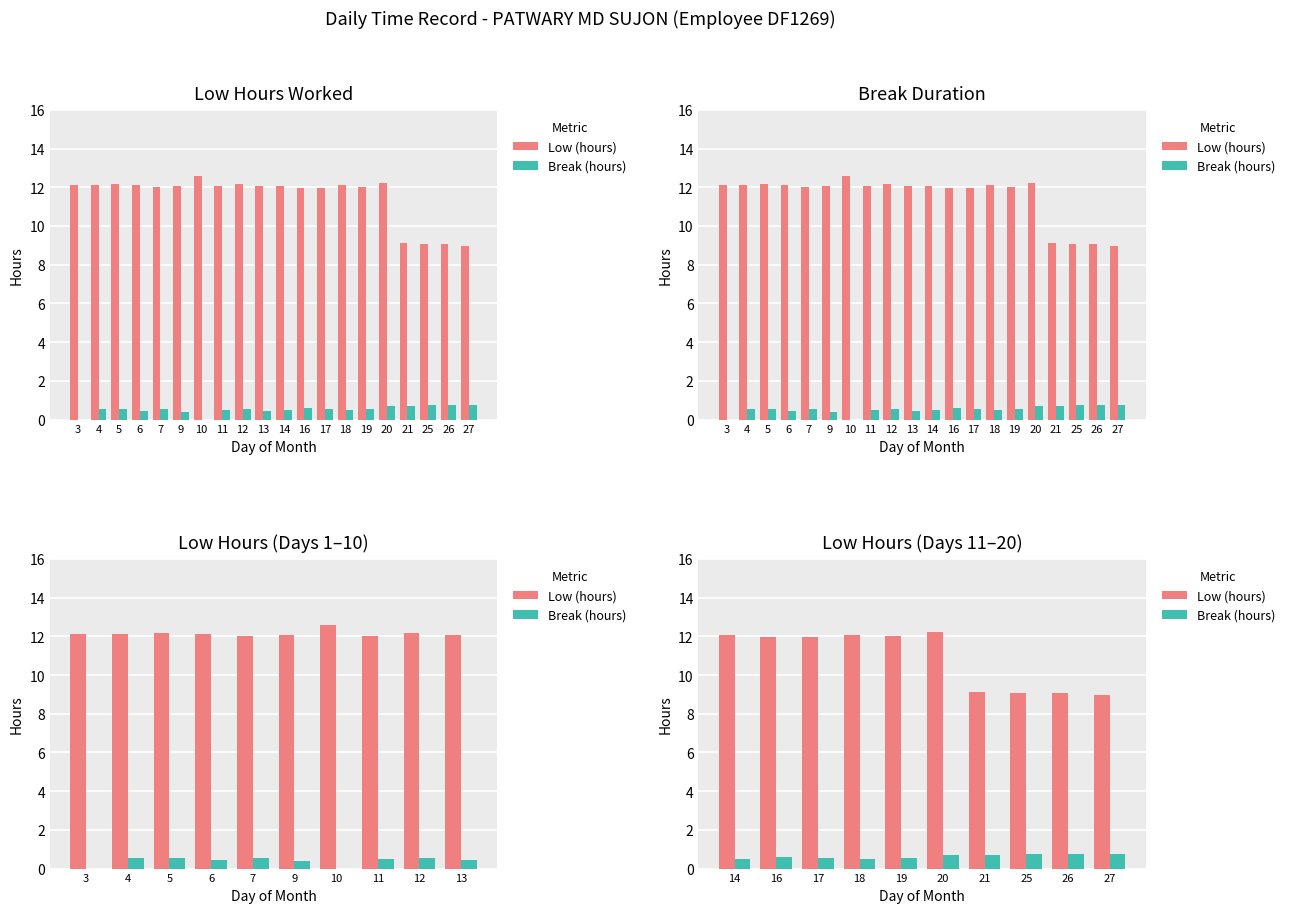

Count the Break (hours) values in the range 0 to 1.

10